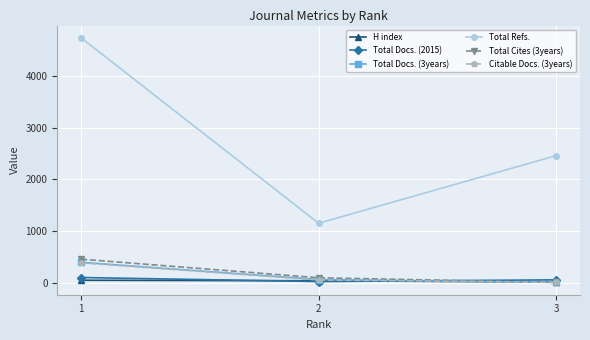

What is the difference between the highest and lowest values at 3?

2453